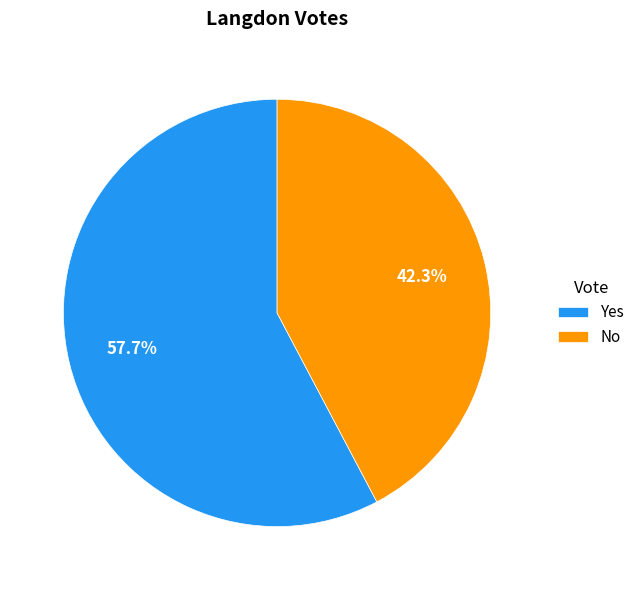

Which category has the biggest portion of the pie?

Yes